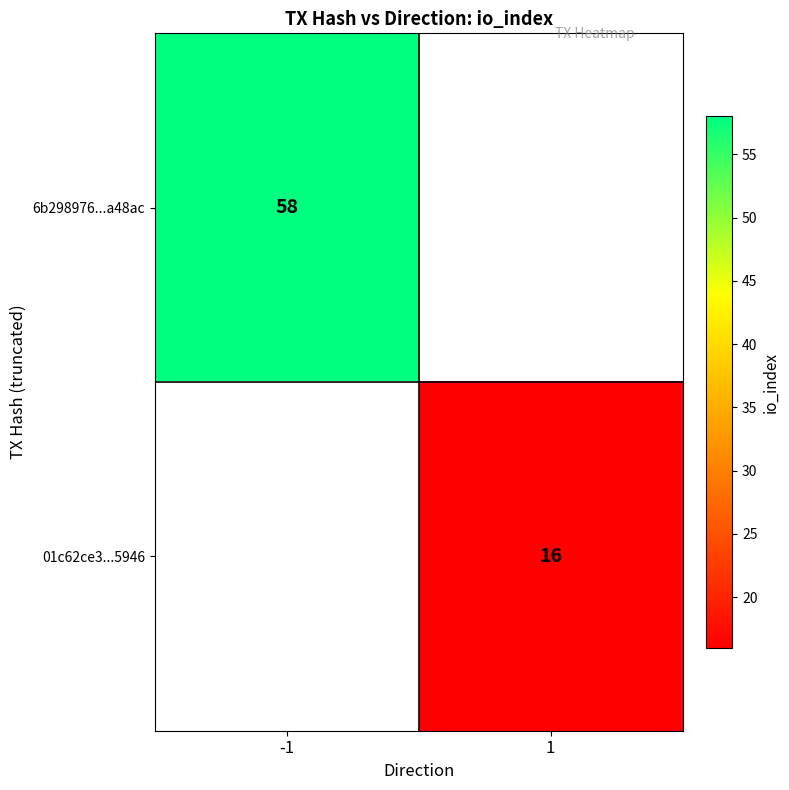

The 6b298976...a48ac series shows 80 at -1. True or false?

False